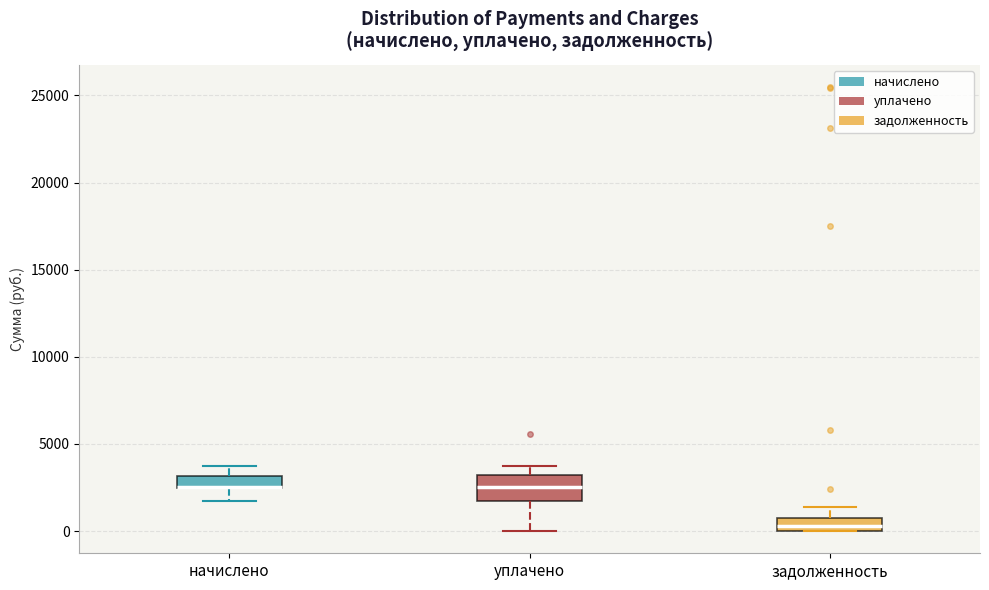

Where does the upper whisker of the box for задолженность end on the y-axis? The values are not printed on the chart, so give them approximately, as read against the axis.

1500